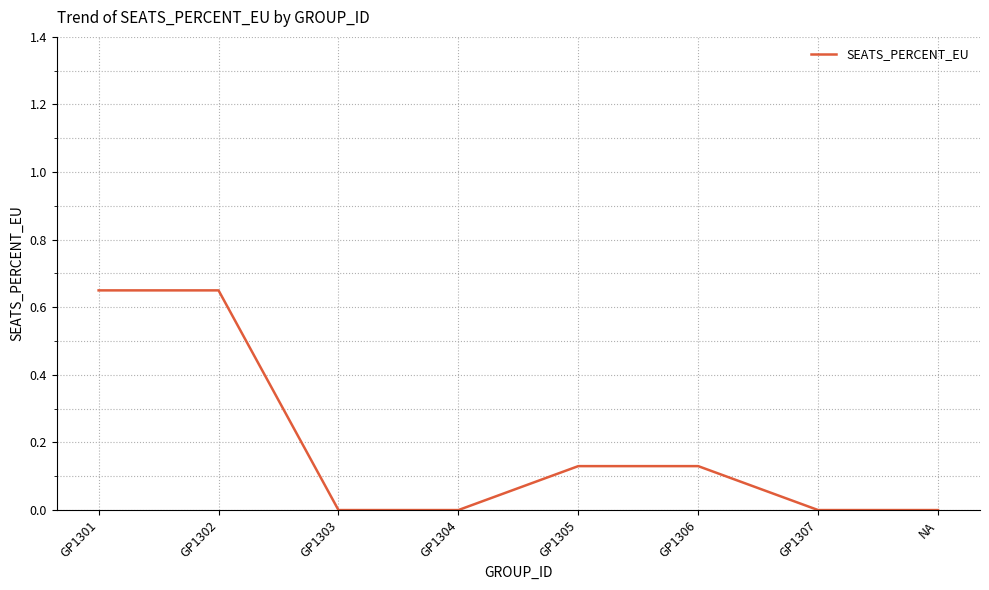

What position from the right is GP1302?

7